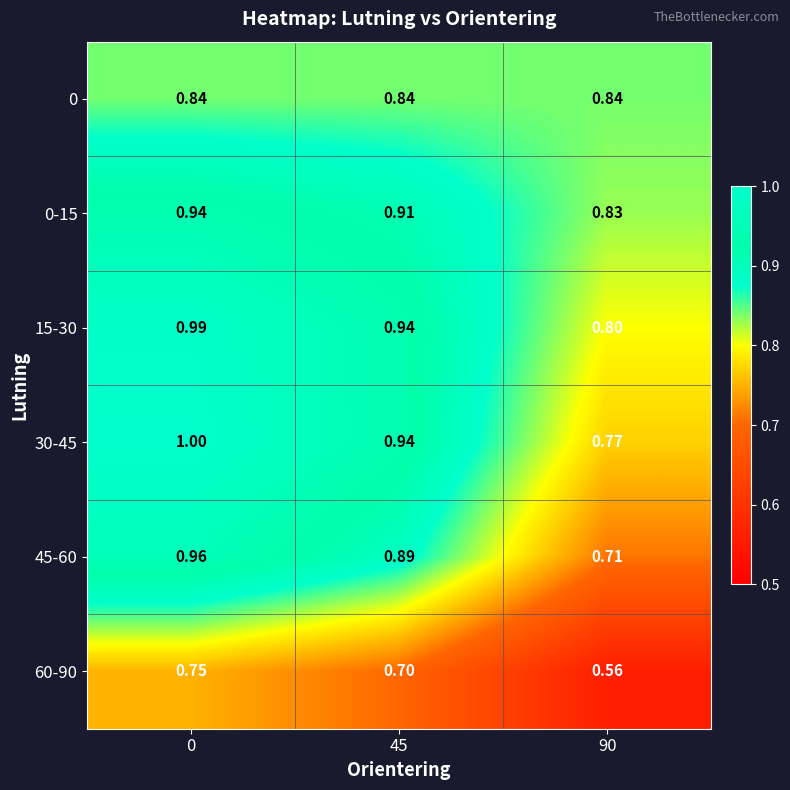

Is the value of 0 at 90 greater than the value of 60-90 at 90?

Yes